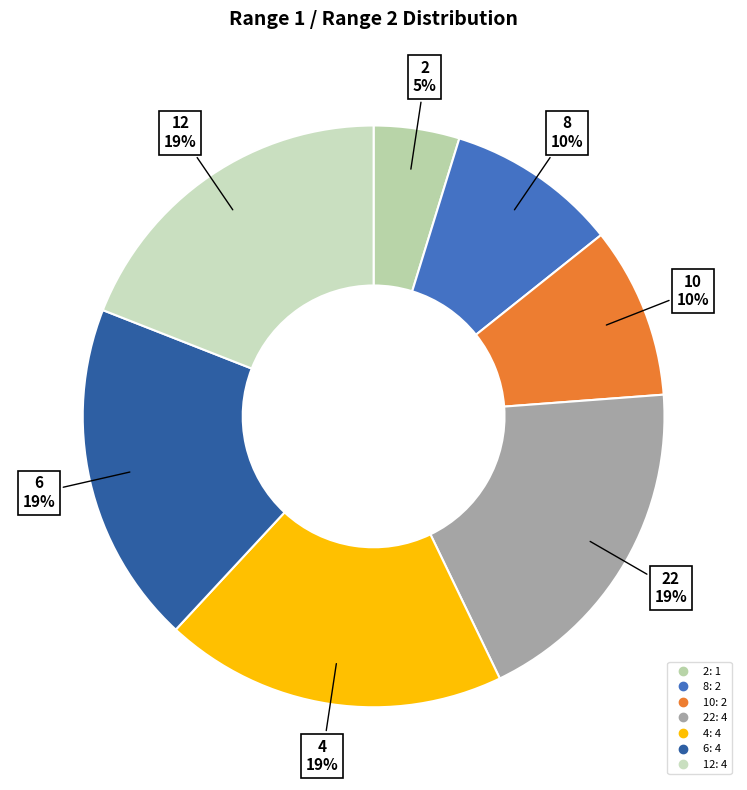

Count the number of slices in the pie.

7